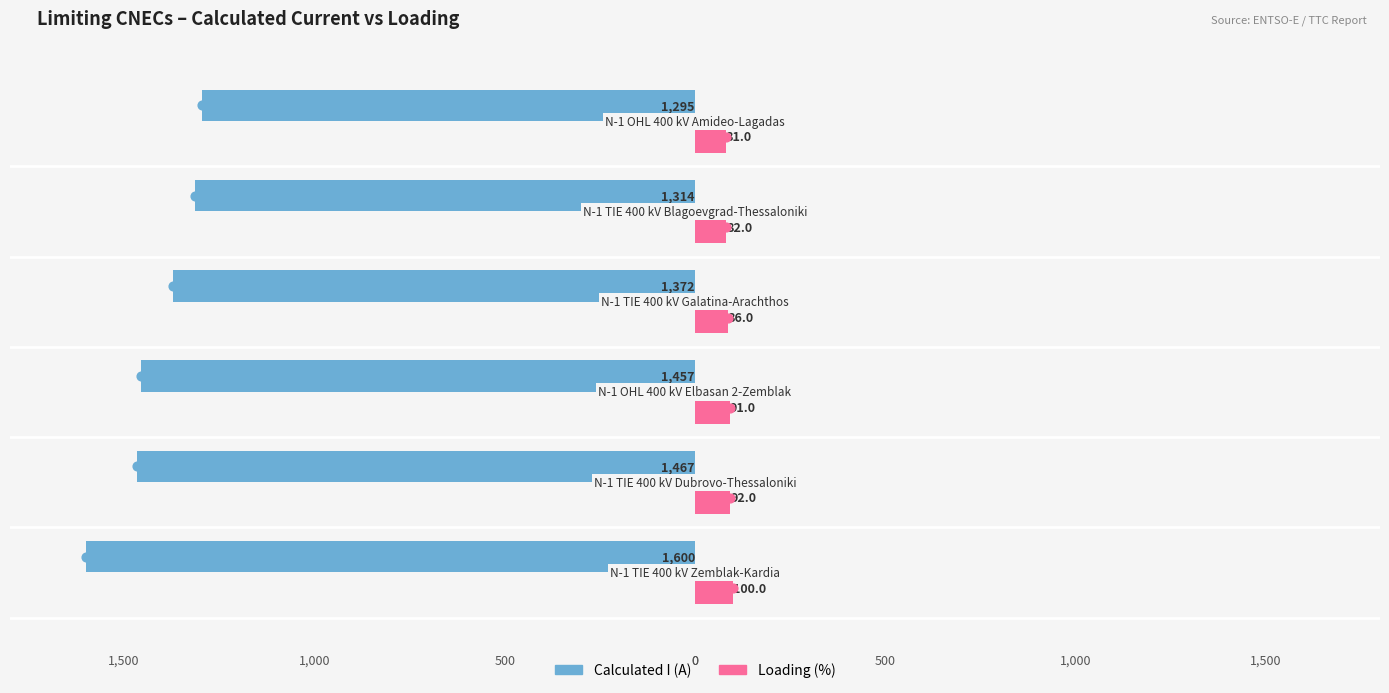

What are all the series names shown in the legend?

Calculated I (A), Loading (%)